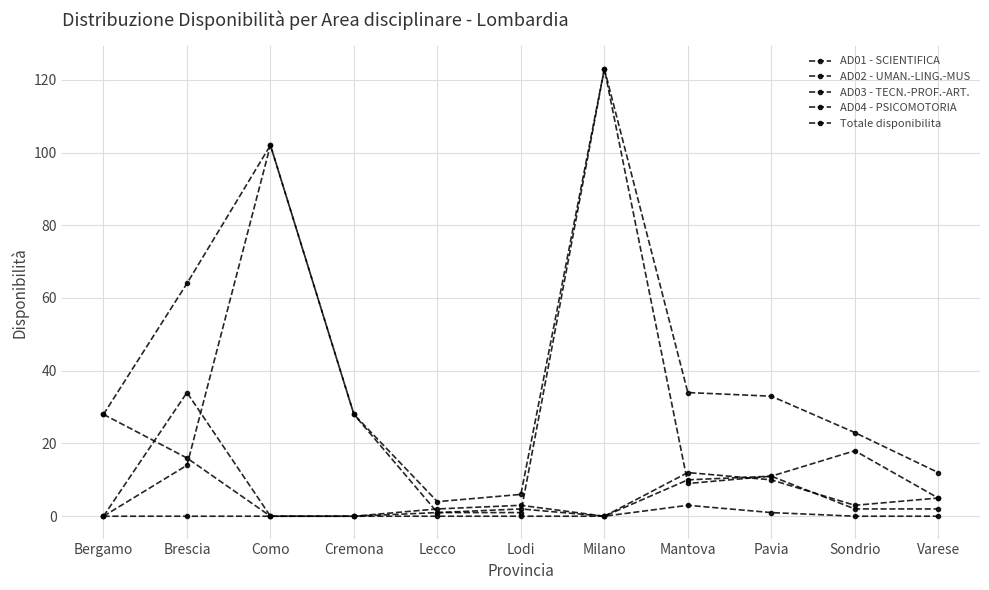

How many distinct data groups are displayed?

5